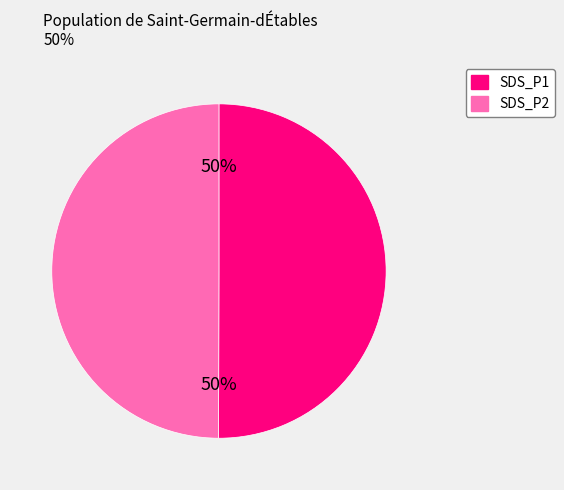

The SDS_P2 slice represents 50% of the pie. True or false?

True